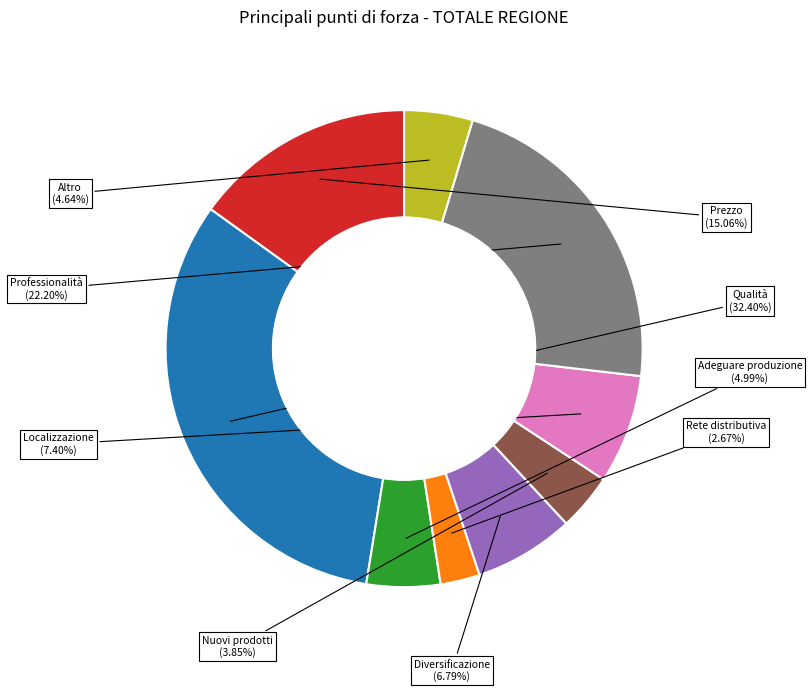

Approximately how many times larger is the value at Localizzazione compared to Diversificazione?

1.1